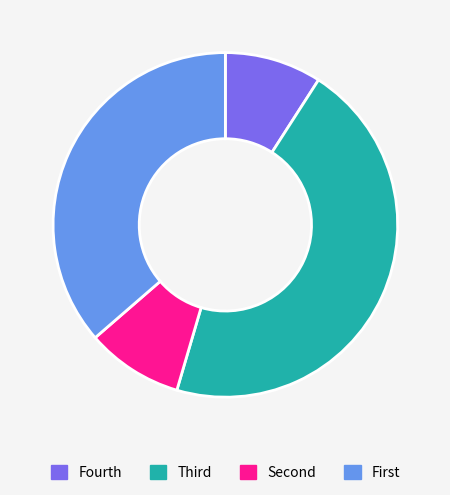

The Fourth slice represents 17% of the pie. True or false?

False